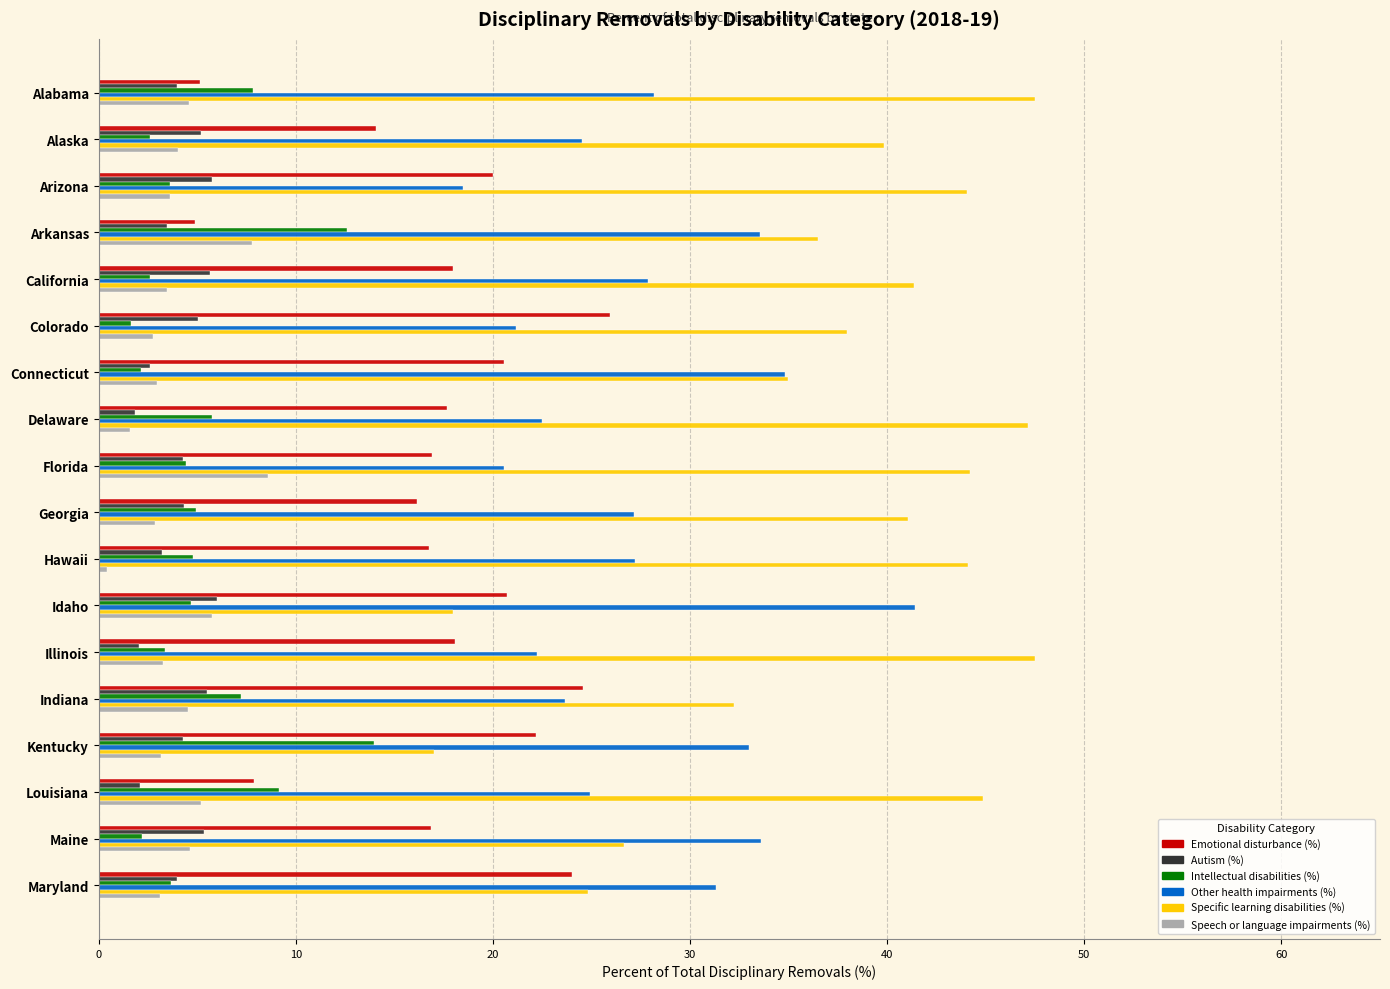

What are all the series names shown in the legend?

Emotional disturbance (%), Autism (%), Intellectual disabilities (%), Other health impairments (%), Specific learning disabilities (%), Speech or language impairments (%)